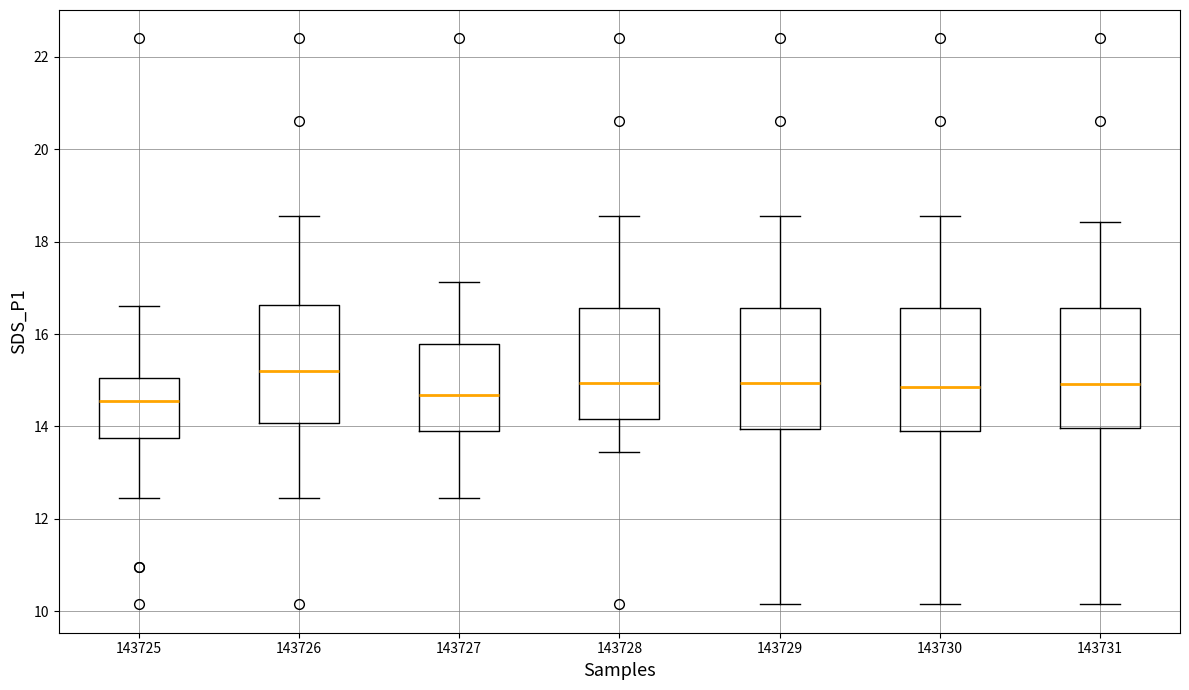

Reading left to right, read every box against the y-axis: the position of its median line, the range the box covers, and the ends of its whiskers. The values are not printed on the chart, so give them approximately, as read against the axis.

143725: median 14.6, box 13.8 to 15.0, whiskers 12.4 to 16.6
143726: median 15.2, box 14.0 to 16.6, whiskers 12.4 to 18.6
143727: median 14.6, box 14.0 to 15.8, whiskers 12.4 to 17.2
143728: median 15.0, box 14.2 to 16.6, whiskers 13.4 to 18.6
143729: median 15.0, box 14.0 to 16.6, whiskers 10.2 to 18.6
143730: median 14.8, box 14.0 to 16.6, whiskers 10.2 to 18.6
143731: median 15.0, box 14.0 to 16.6, whiskers 10.2 to 18.4